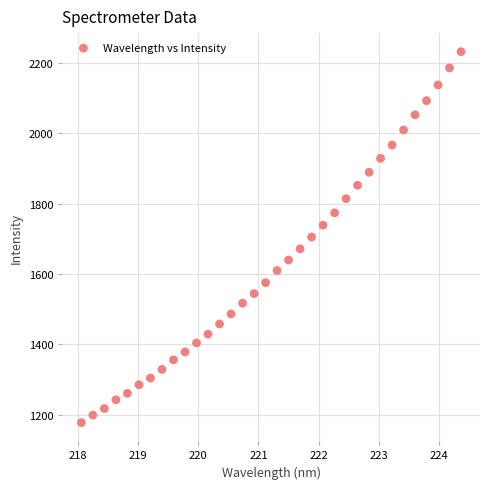

What is the range of Y values (max minus min)?

1053.3